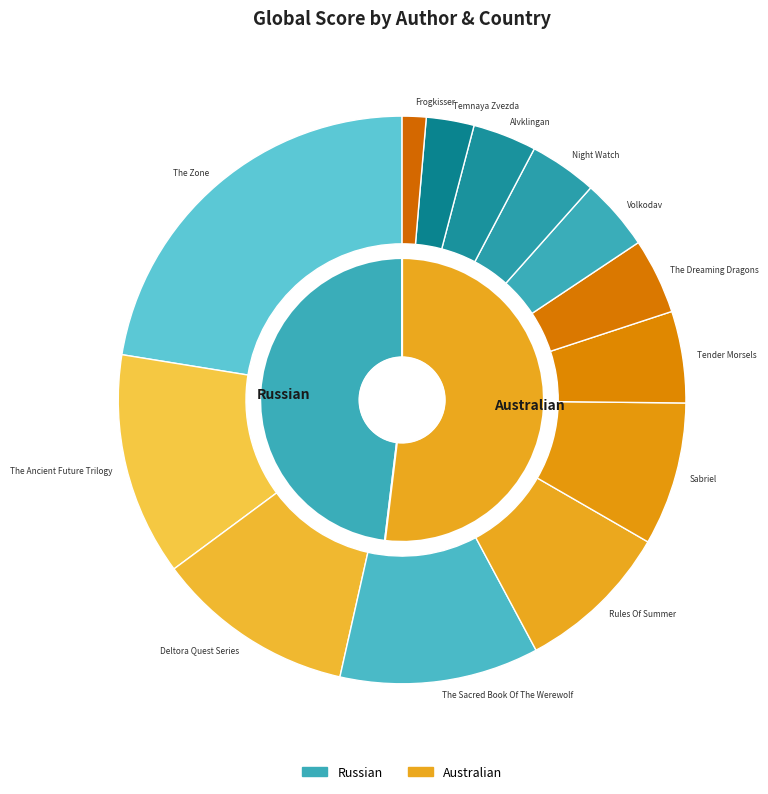

Is there a majority slice in this chart?

No